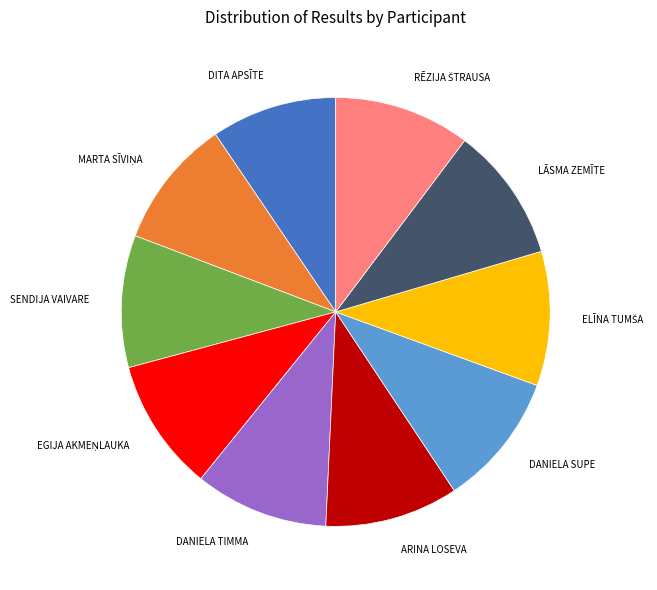

Is there a majority slice in this chart?

No